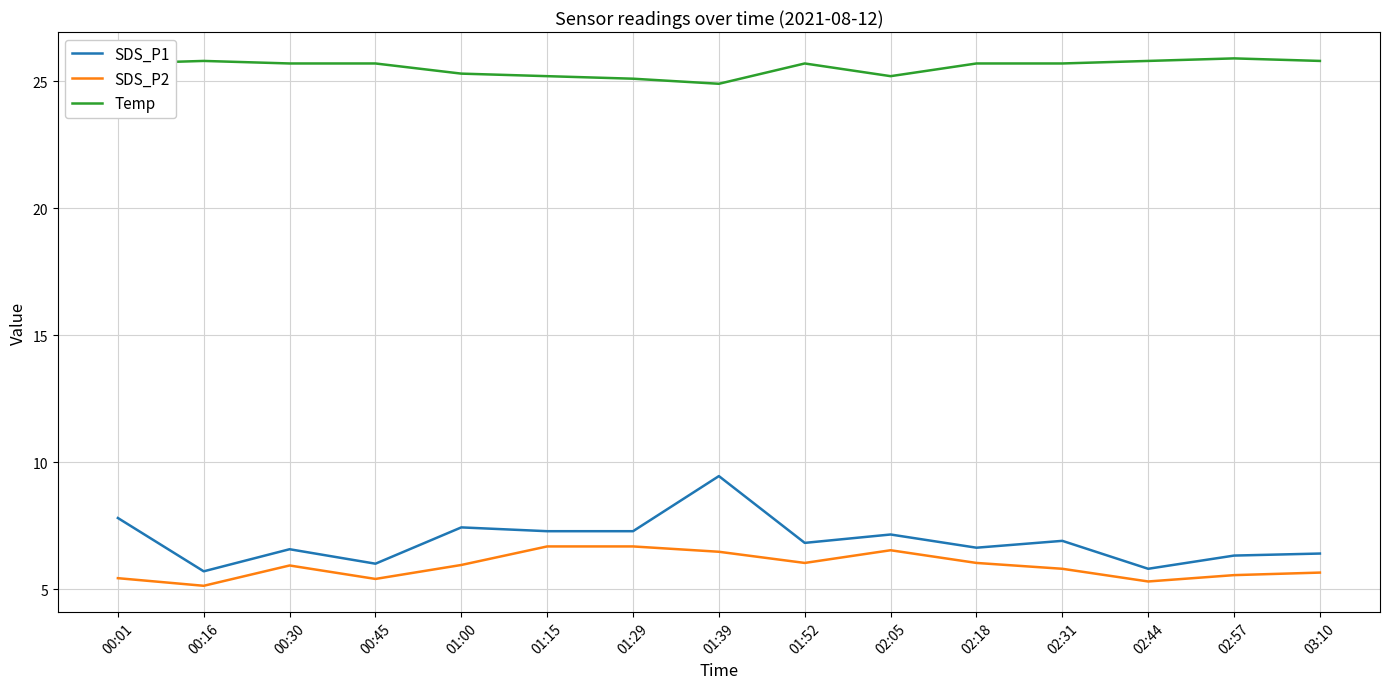

Rank the series by their maximum value, from lowest to highest.

SDS_P2, SDS_P1, Temp